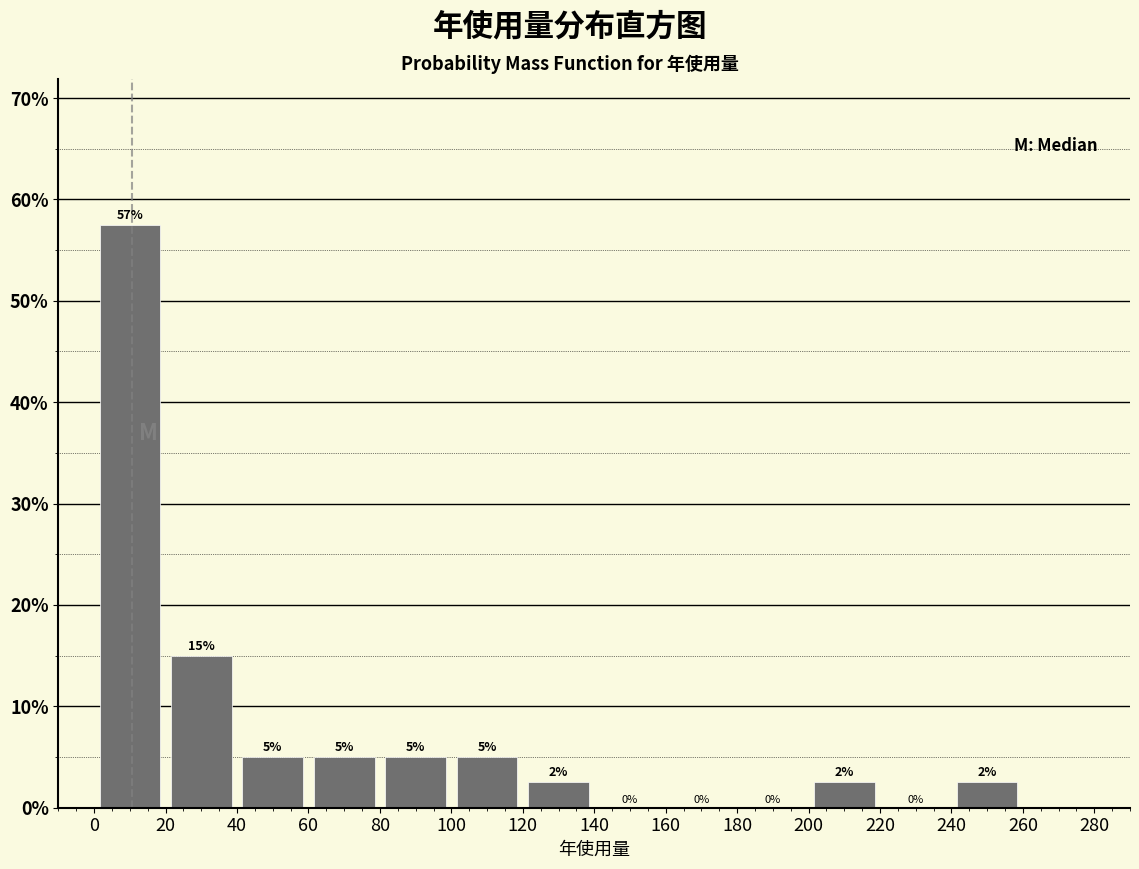

Which range on the x-axis has the tallest bar?

0 to 20